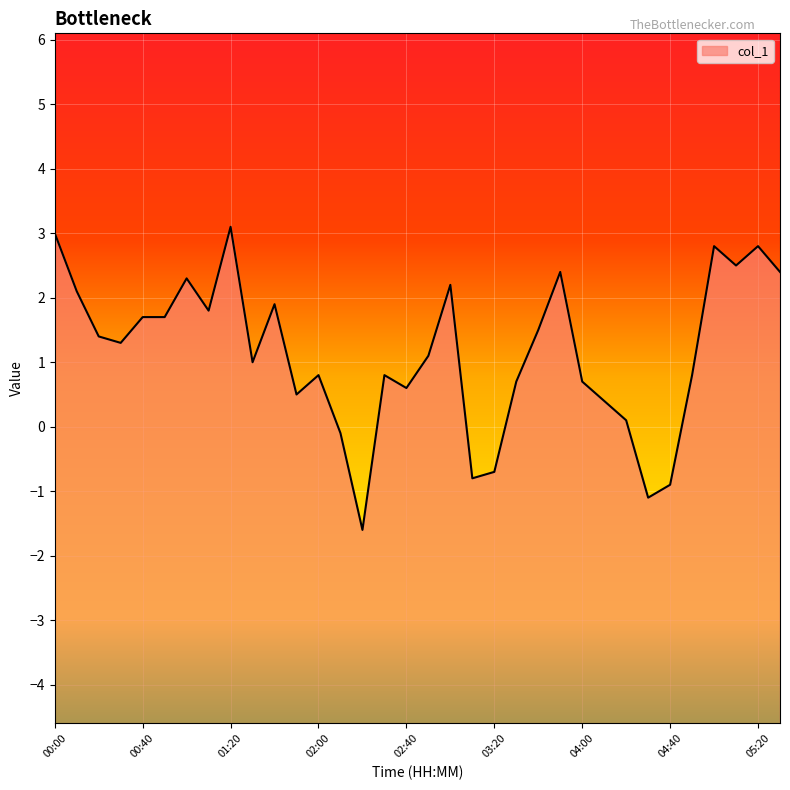

The chart shows a value of 1.8 at 00:00. True or false?

False